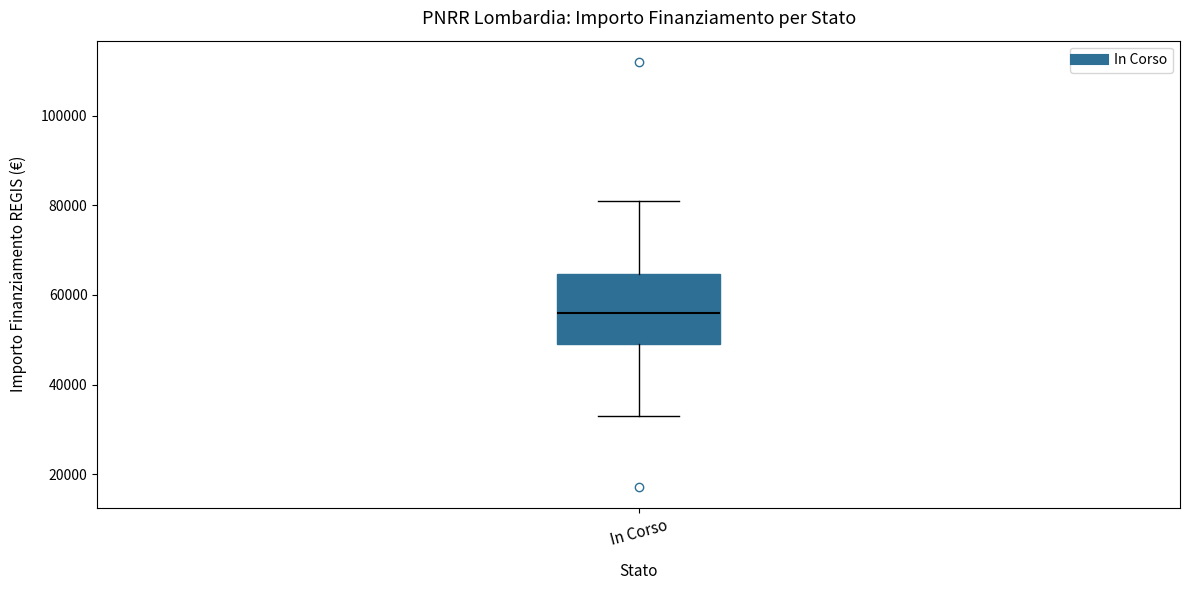

Where is the upper edge of the box for In Corso on the y-axis? The values are not printed on the chart, so give them approximately, as read against the axis.

64000